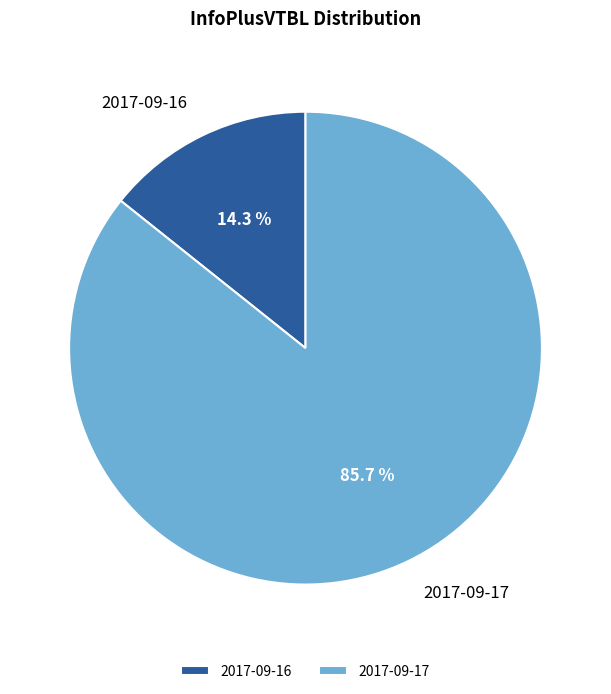

To the nearest percent, what is the difference between the 2017-09-17 and 2017-09-16 slice percentages?

71%